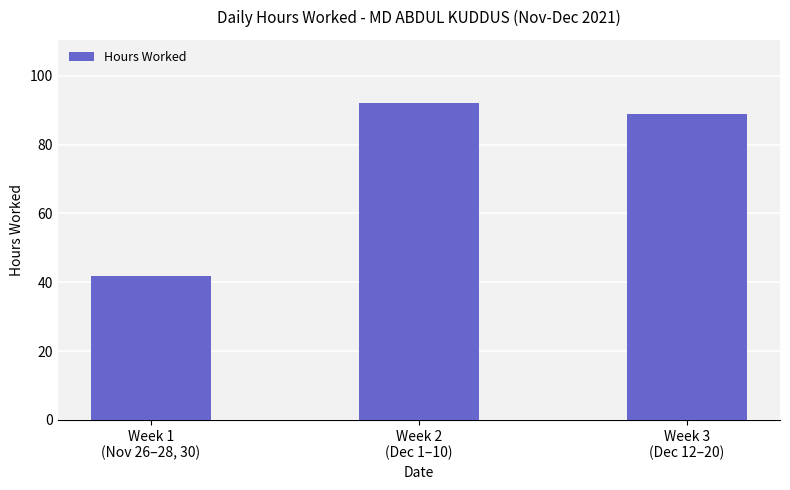

What is the sum of the values at Week 1
(Nov 26–28, 30) and Week 3
(Dec 12–20)?

130.5